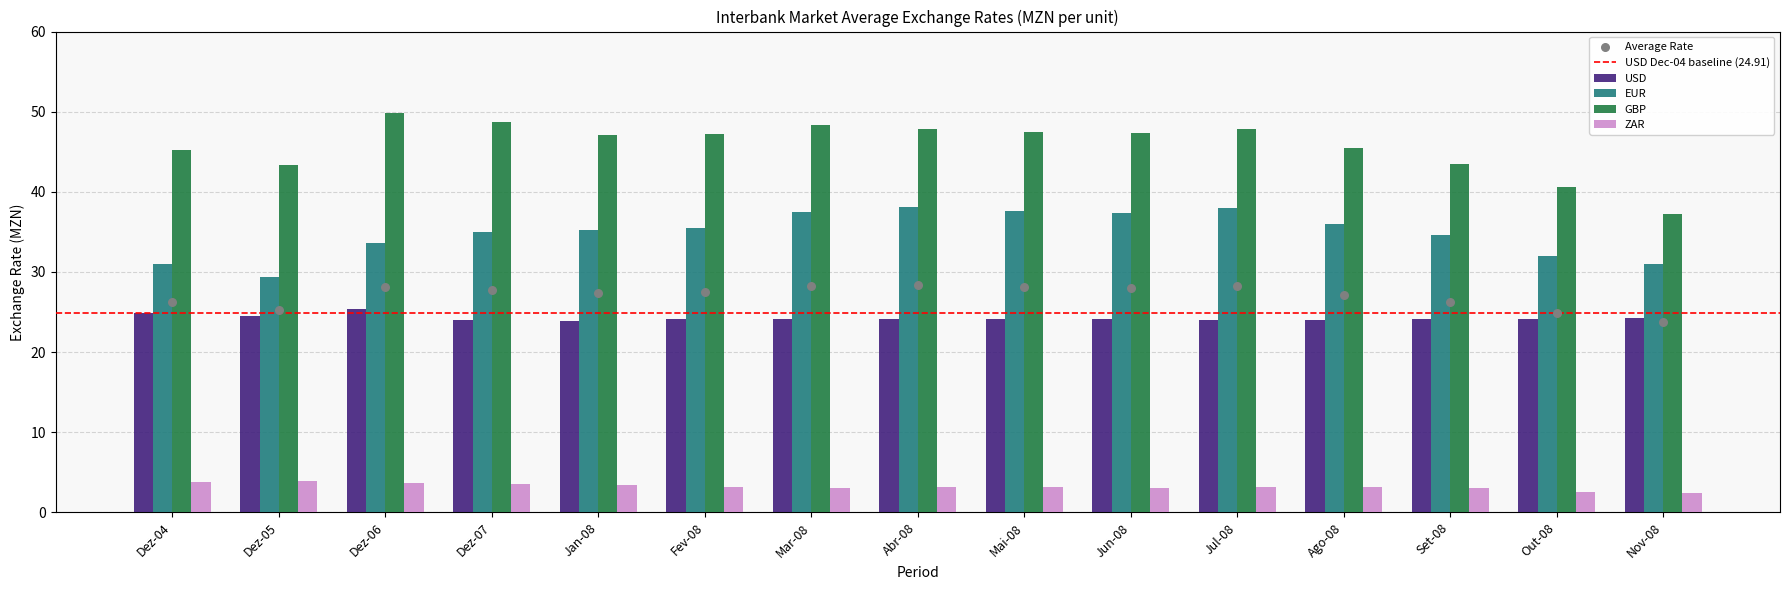

Which series has the widest spread of Y values?

GBP